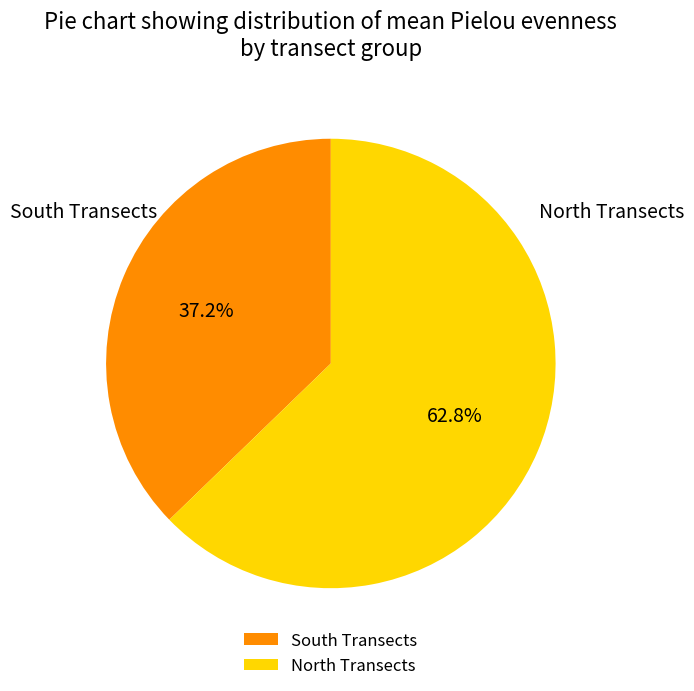

Rank the categories by value from highest to lowest.

North Transects, South Transects